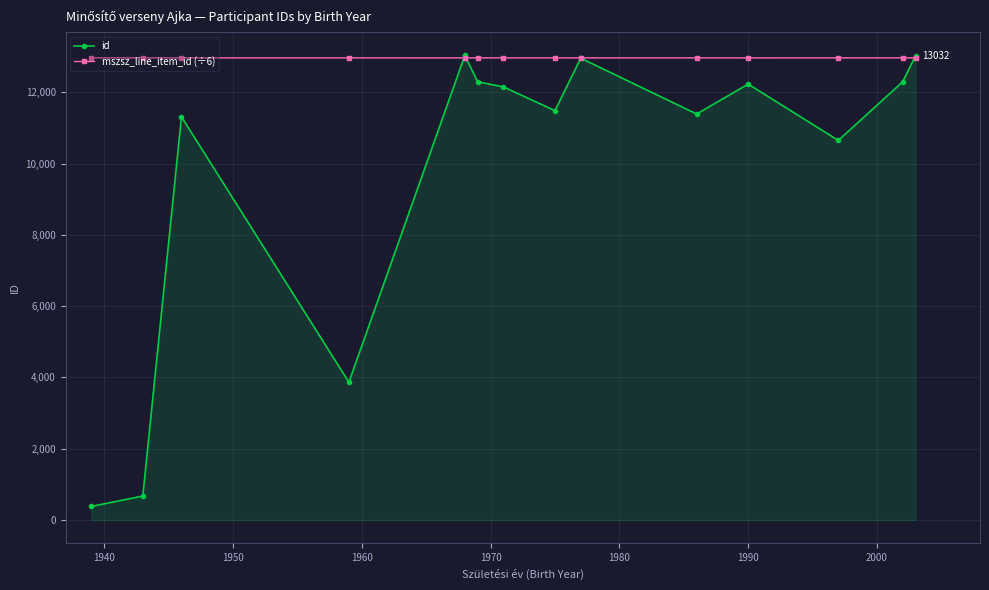

What is the maximum value shown in the chart?

13033.0